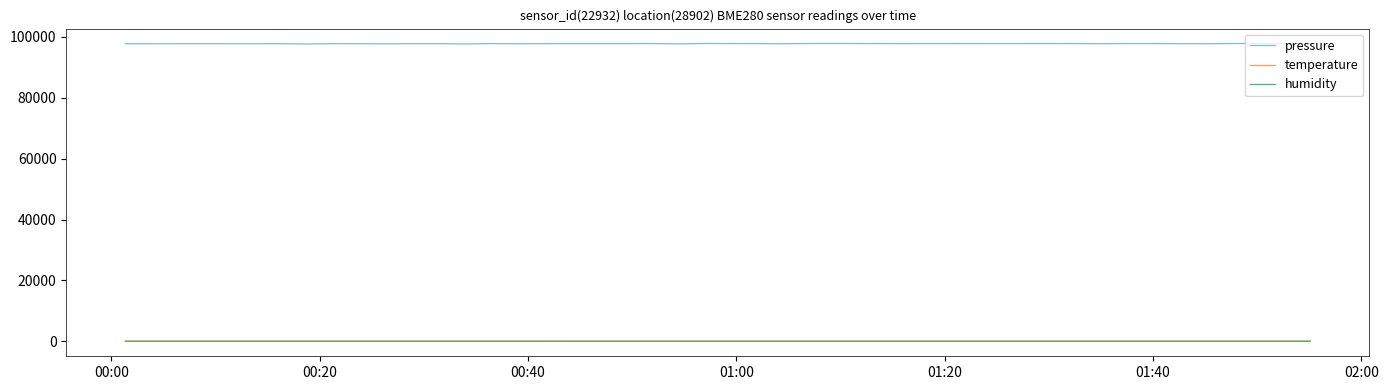

Which series has the largest total across all categories?

pressure